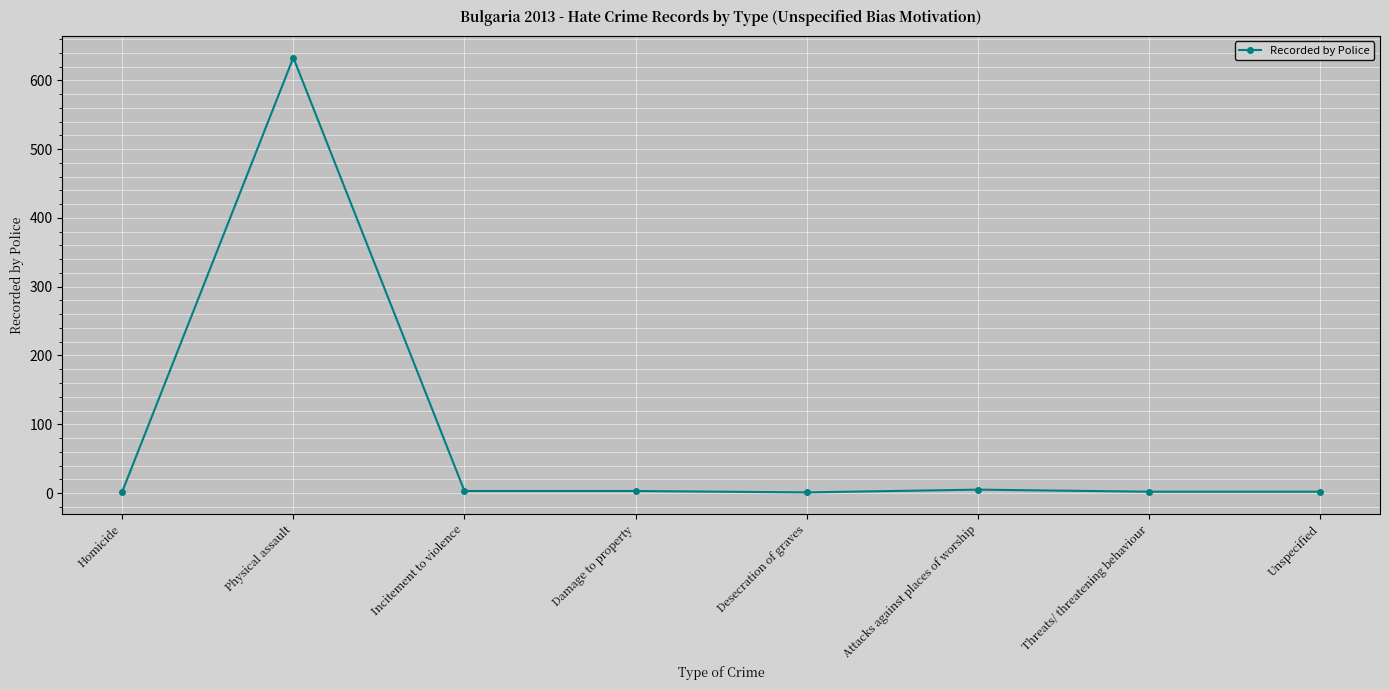

Between Physical assault and Threats/ threatening behaviour, which is larger?

Physical assault